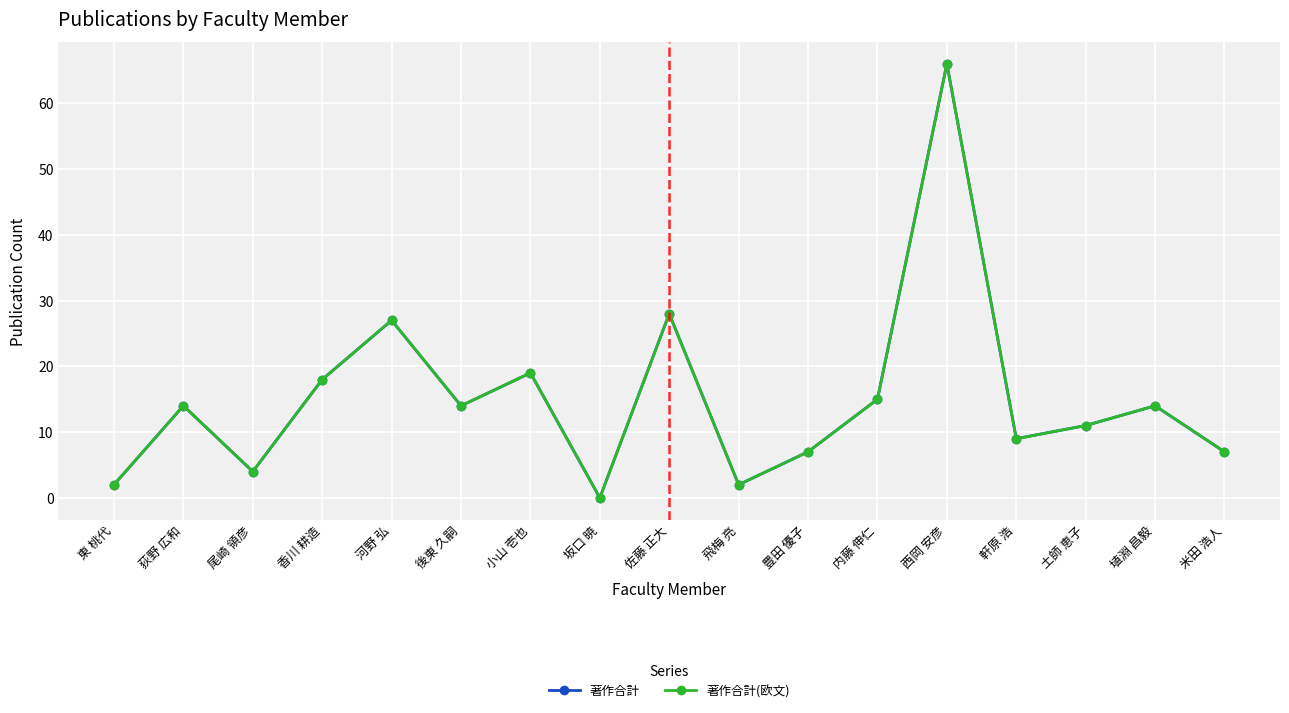

Does the chart have visible grid lines?

Yes